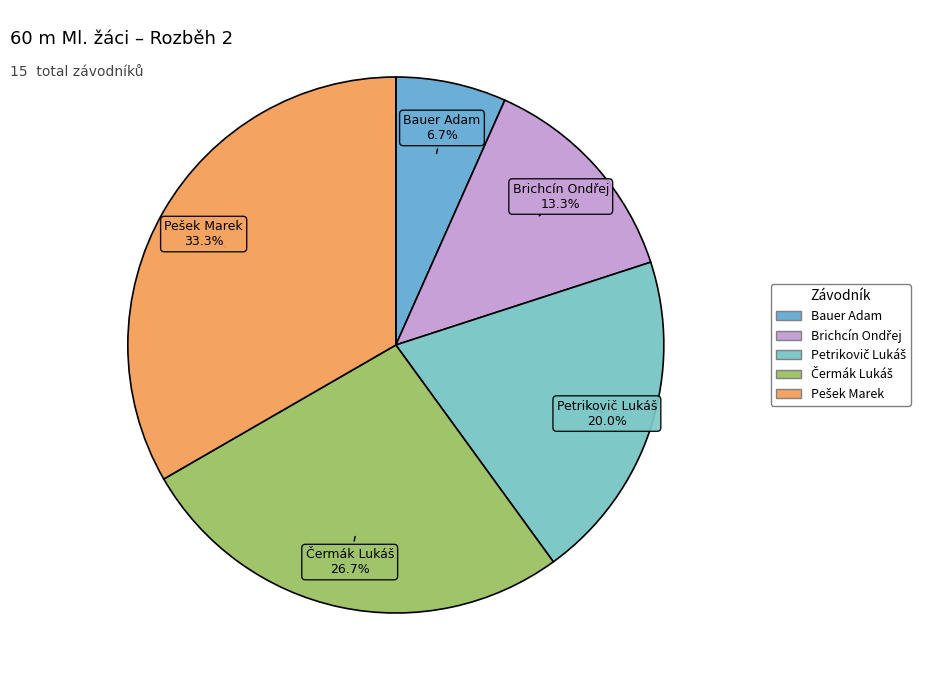

Which slice is the smallest?

Bauer Adam